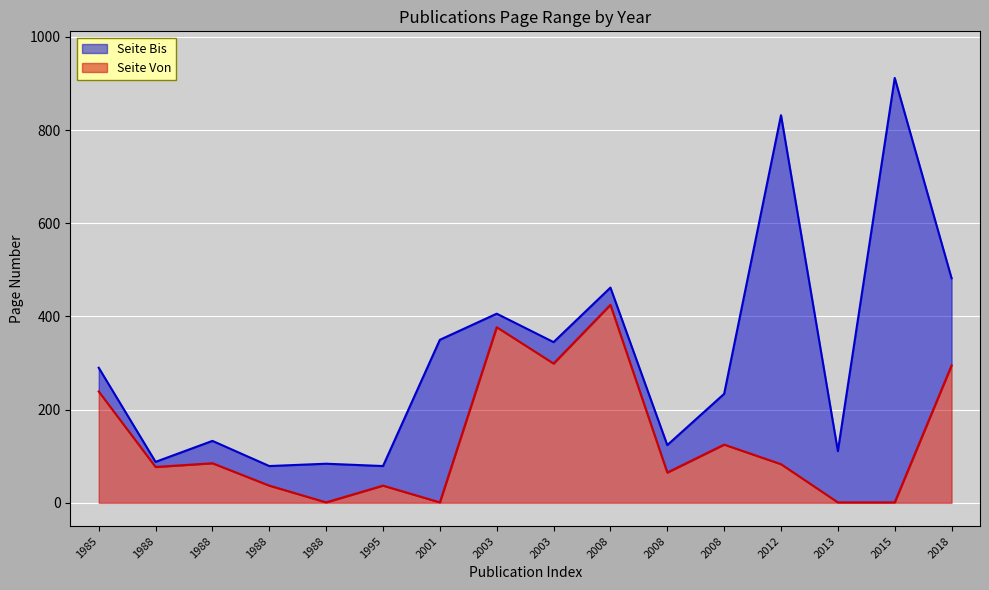

What are all the series names shown in the legend?

Seite Bis, Seite Von